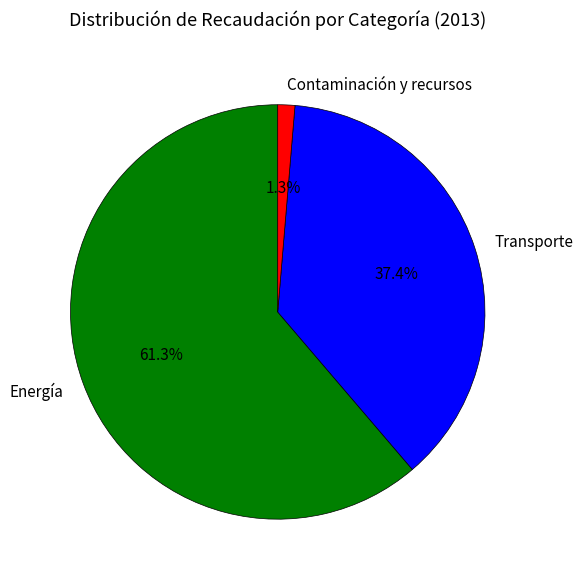

What percentage is the Transporte slice, to the nearest percent?

37%